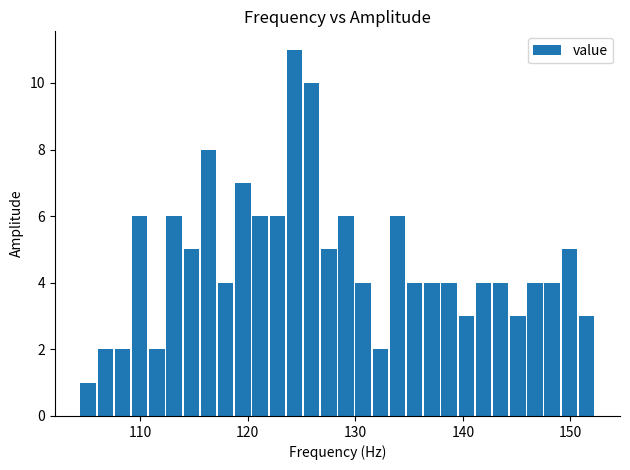

Read against the x-axis, roughly where is the centre of the tallest bar?

124